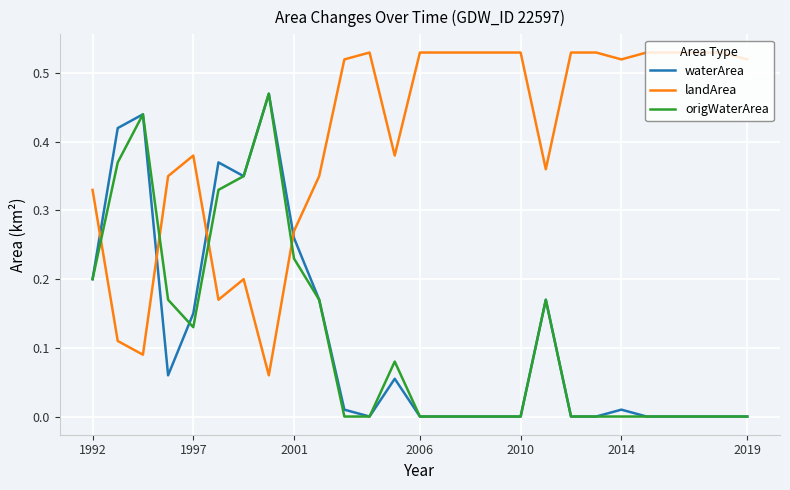

How many intersections are there between landArea and origWaterArea?

4